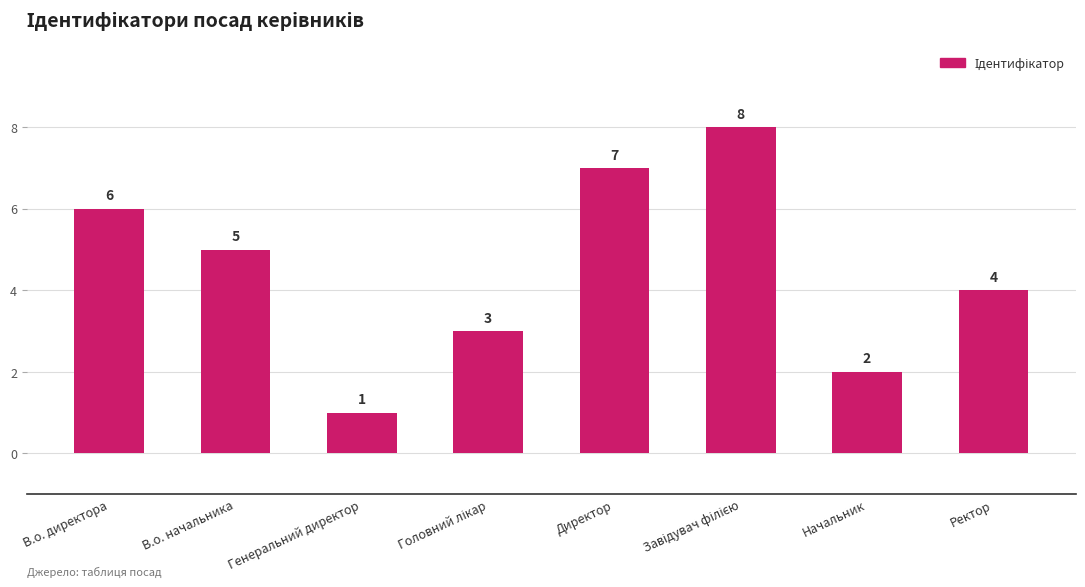

Reading left to right, list all the values displayed in this chart.

6	5	1	3	7	8	2	4